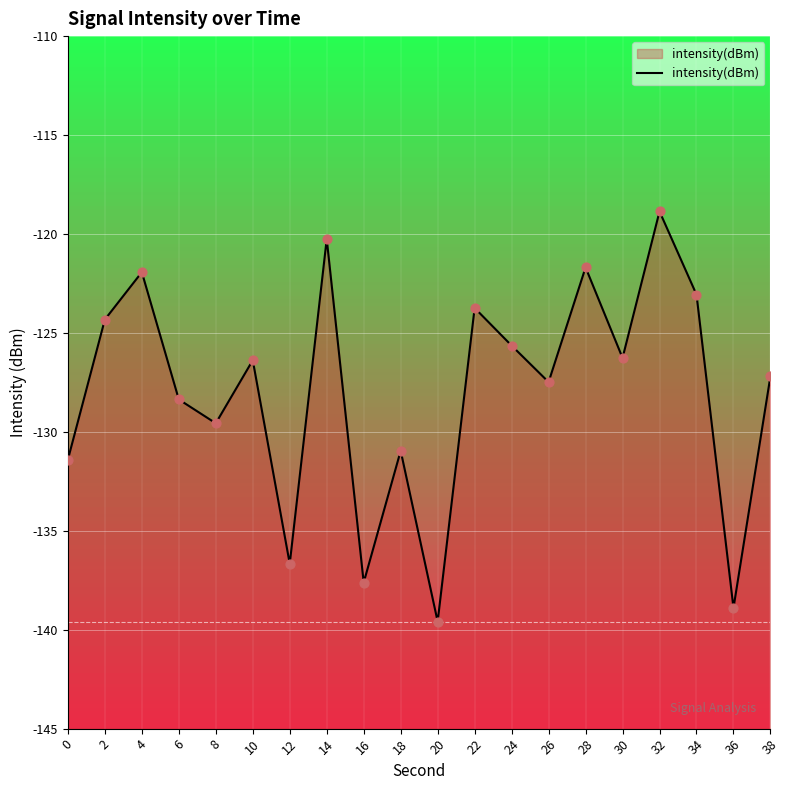

Which has a higher value, 32 or 2?

32